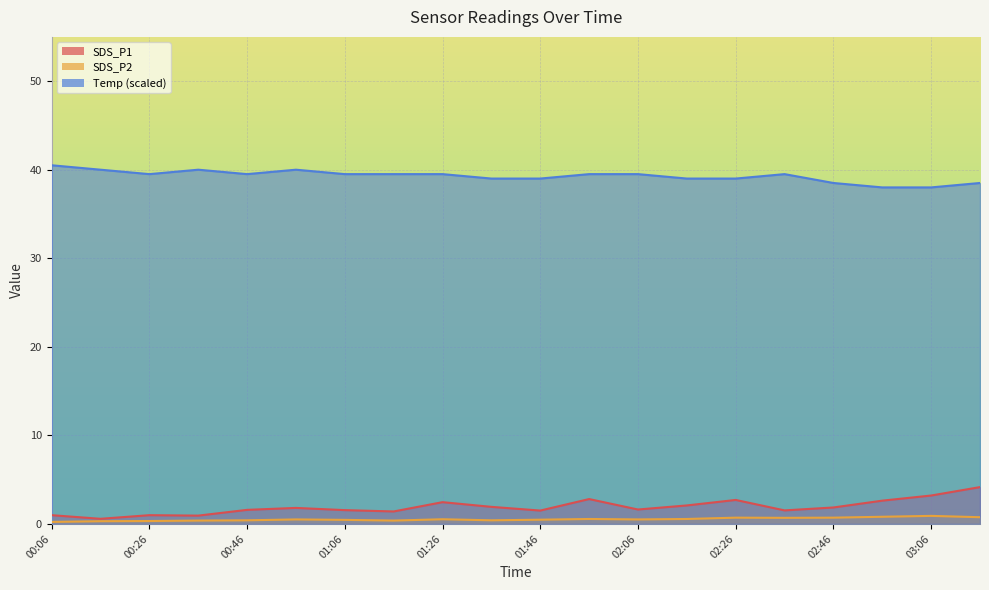

What is the difference between the maximum and second lowest values in the Temp series?

2.5